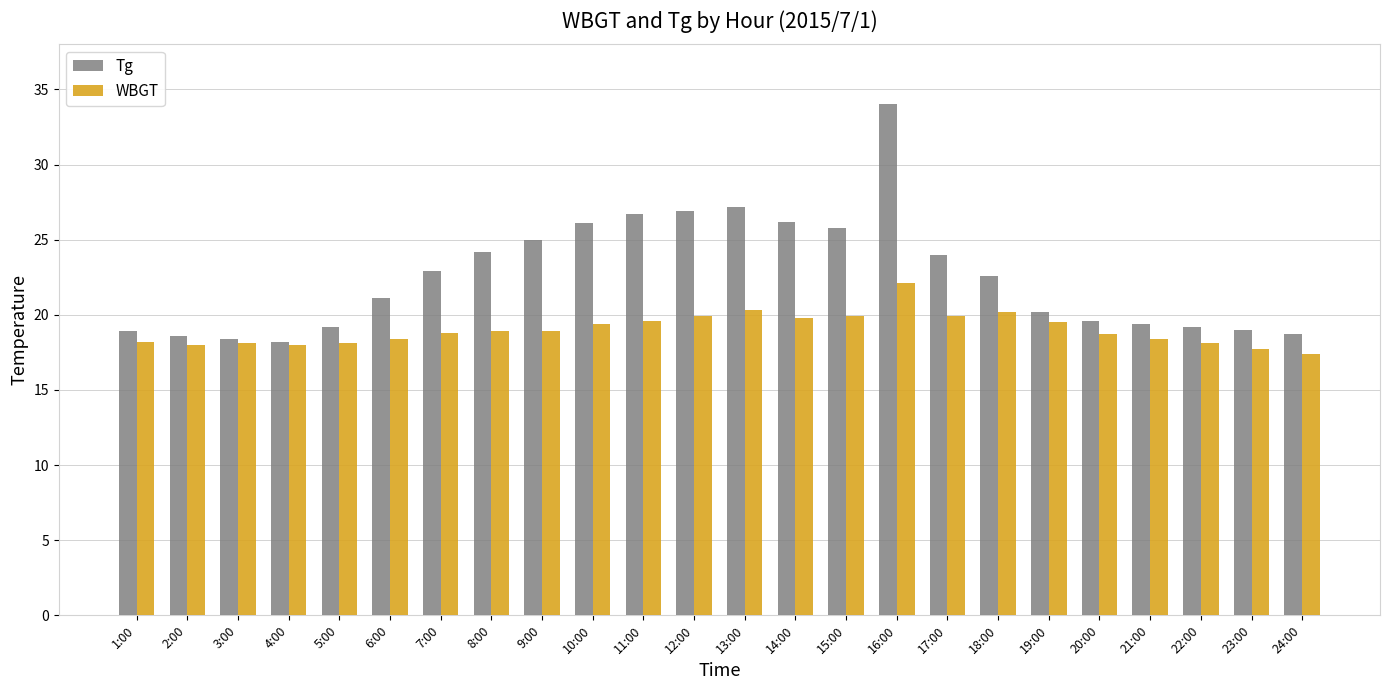

List the series in order of their peak value, highest first.

Tg, WBGT